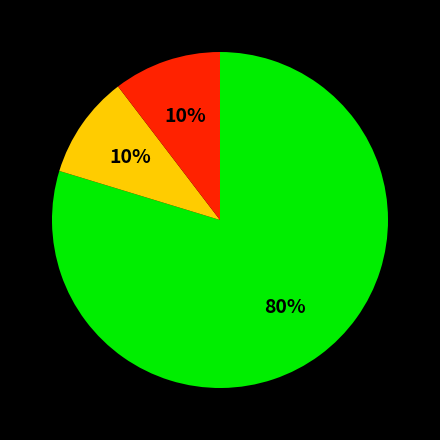

To the nearest percent, what is the difference between the largest and smallest slice percentages?

70%